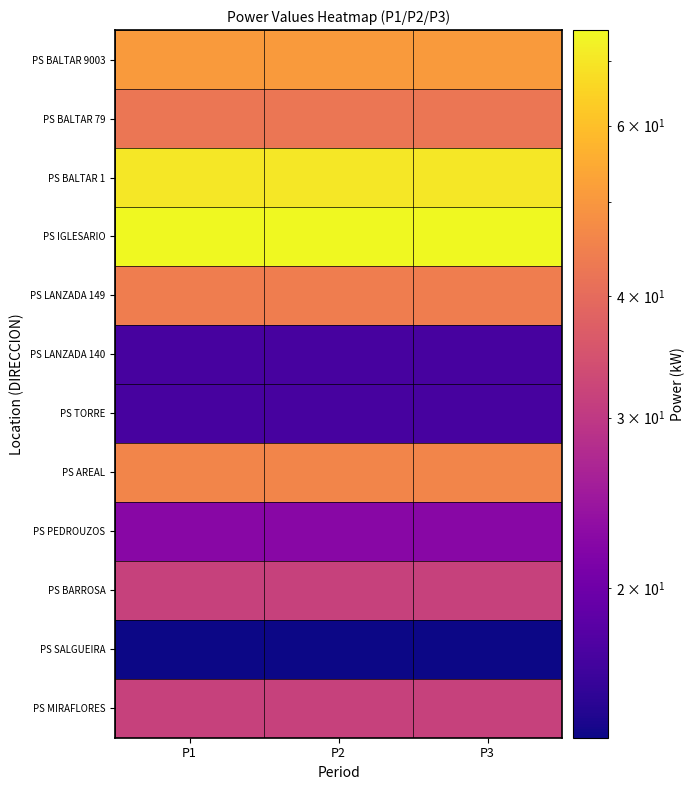

Rank the series by their maximum value, from lowest to highest.

PS SALGUEIRA, PS LANZADA 140, PS TORRE, PS PEDROUZOS, PS BARROSA, PS MIRAFLORES, PS BALTAR 79, PS LANZADA 149, PS AREAL, PS BALTAR 9003, PS BALTAR 1, PS IGLESARIO